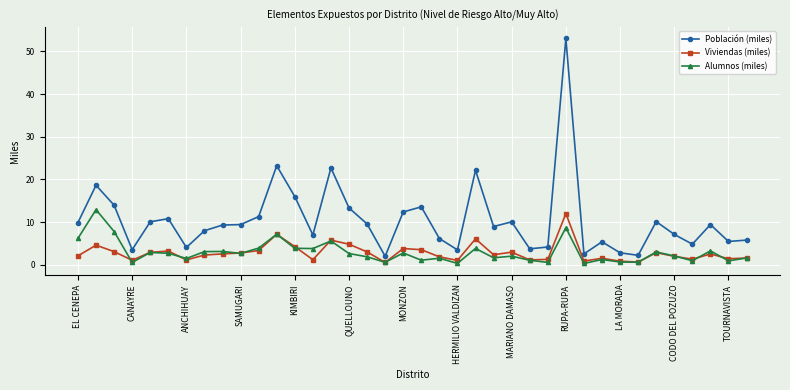

What is the value of the Alumnos (miles) point at the 21st from the left?

1.5